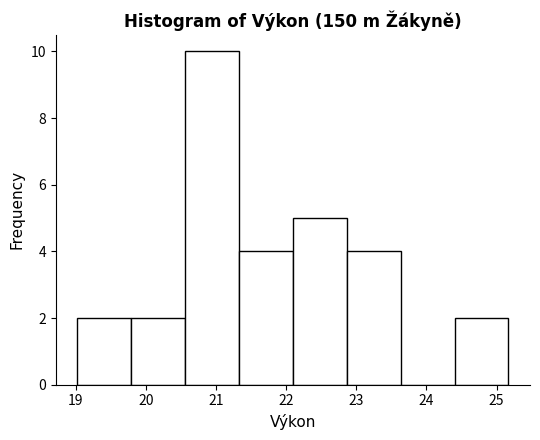

Reading left to right, list every bar in this chart as the range it spans on the x-axis followed by its height. Neither the bar edges nor the heights are printed on the chart, so give them approximately, as read against the axes.

19.0 to 19.8: 2
19.8 to 20.6: 2
20.6 to 21.3: 10
21.3 to 22.1: 4
22.1 to 22.9: 5
22.9 to 23.6: 4
23.6 to 24.4: 0
24.4 to 25.2: 2